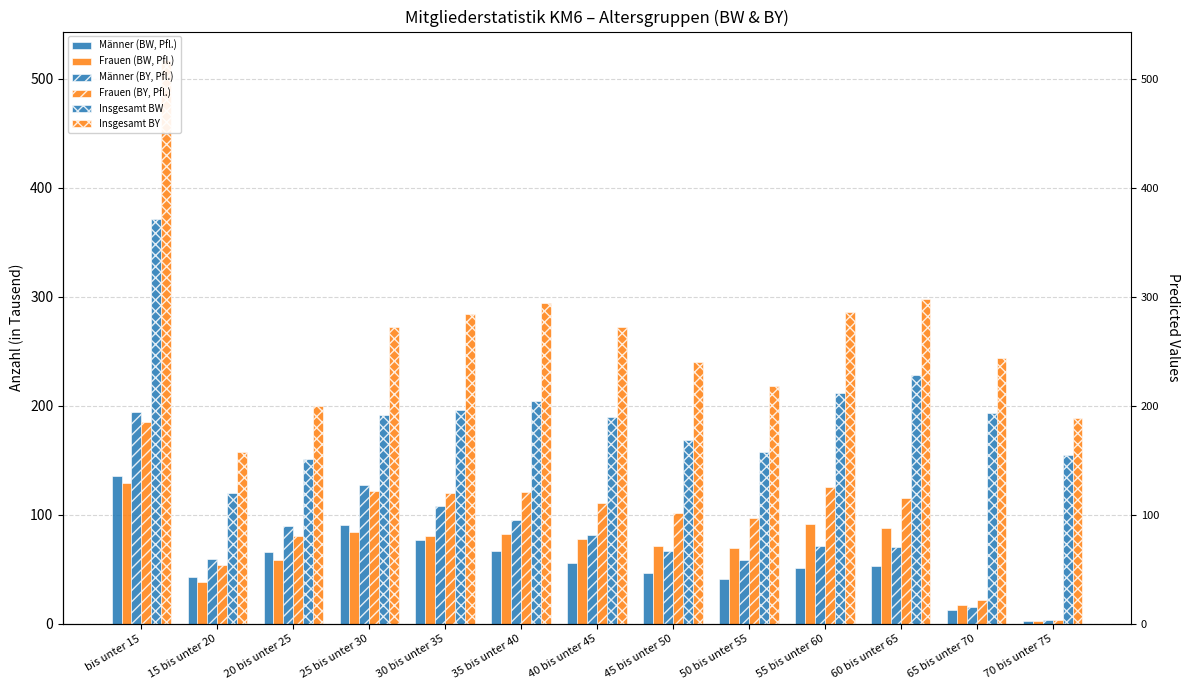

Reading left to right, list all the values displayed in this chart.

Männer (BW, Pfl.): 135.8	42.7	65.9	90.4	77.1	66.4	55.6	46.4	41.5	50.9	52.8	13.1	2.9
Frauen (BW, Pfl.): 129.1	38.7	58.9	84.1	80.8	82.8	77.6	71.3	69.3	91.6	88.0	17.6	2.6
Männer (BY, Pfl.): 194.0	59.3	89.5	127.4	108.2	95.1	81.4	67.1	58.3	71.2	70.6	15.6	3.5
Frauen (BY, Pfl.): 185.2	53.8	80.6	122.1	120.2	121.2	111.1	102.0	97.0	125.5	115.6	21.4	3.3
Insgesamt BW: 371.2	119.8	151.1	191.4	196.4	204.1	189.5	168.5	157.9	212.0	228.1	193.1	154.7
Insgesamt BY: 517.3	157.1	199.4	271.9	284.4	294.3	271.8	240.1	217.9	286.4	297.7	243.6	188.7